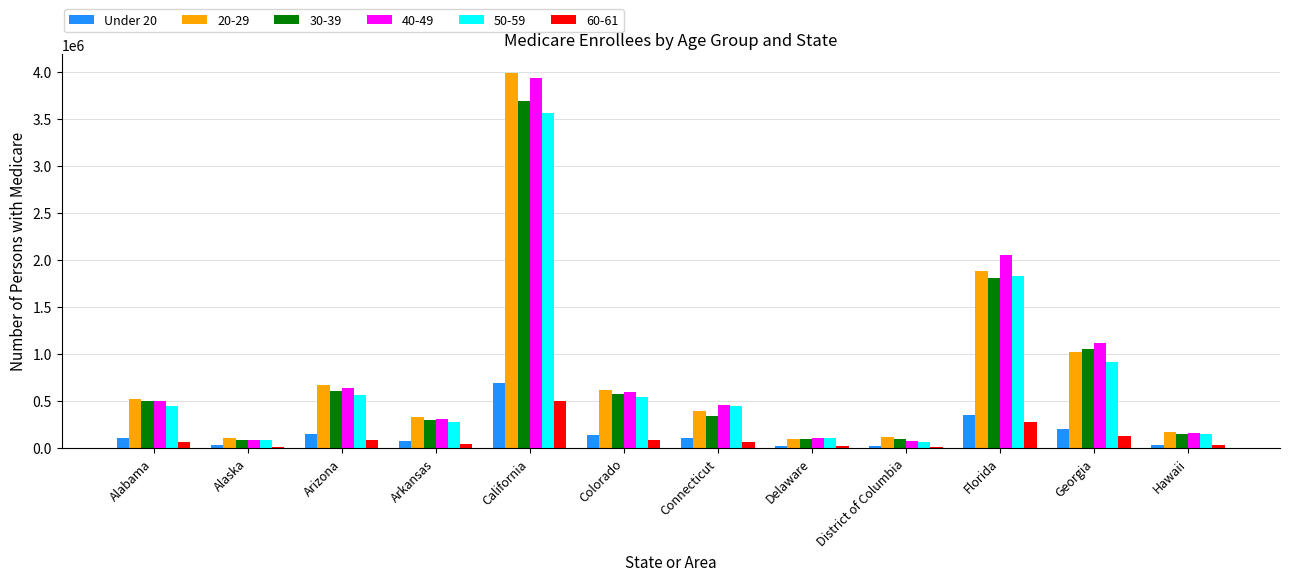

The value of 40-49 at Delaware is 109127. True or false?

True